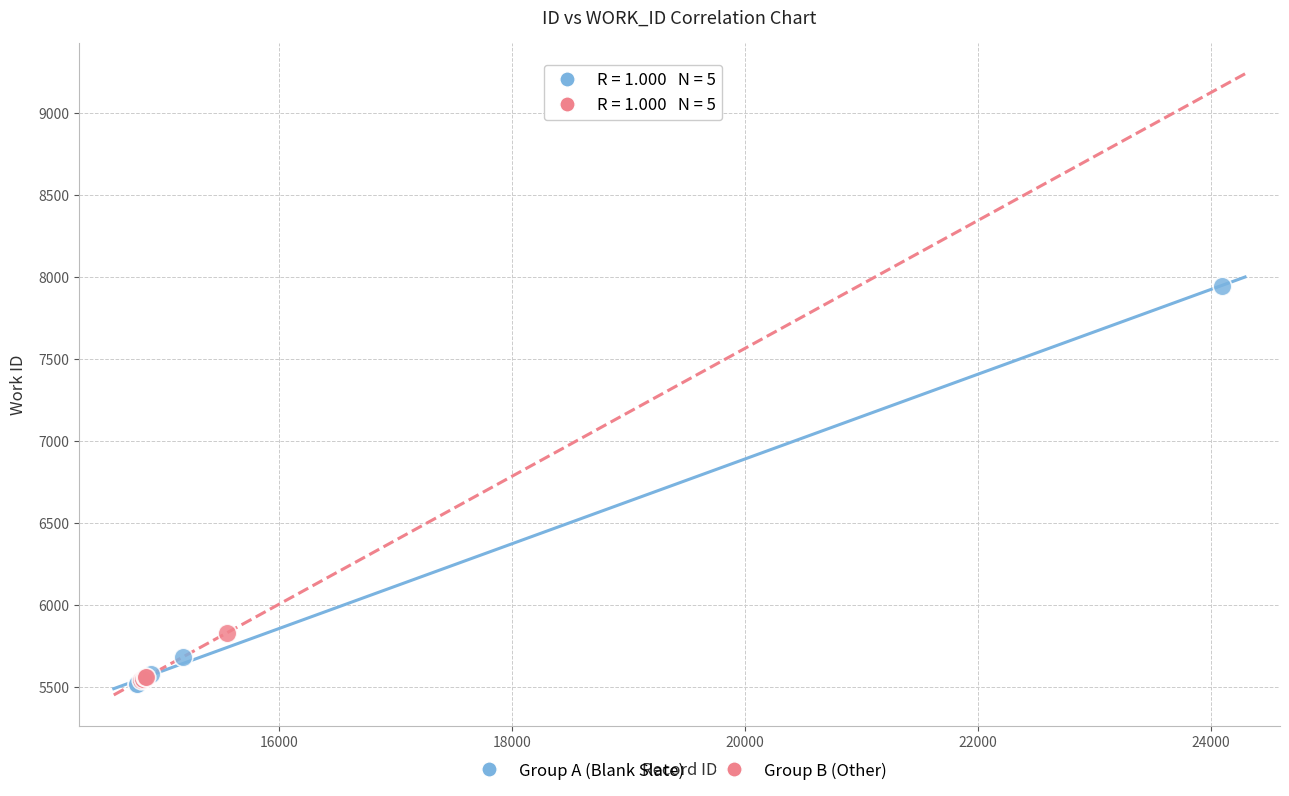

What are all the series names shown in the legend?

Group A (Blank Slate), Group B (Other)